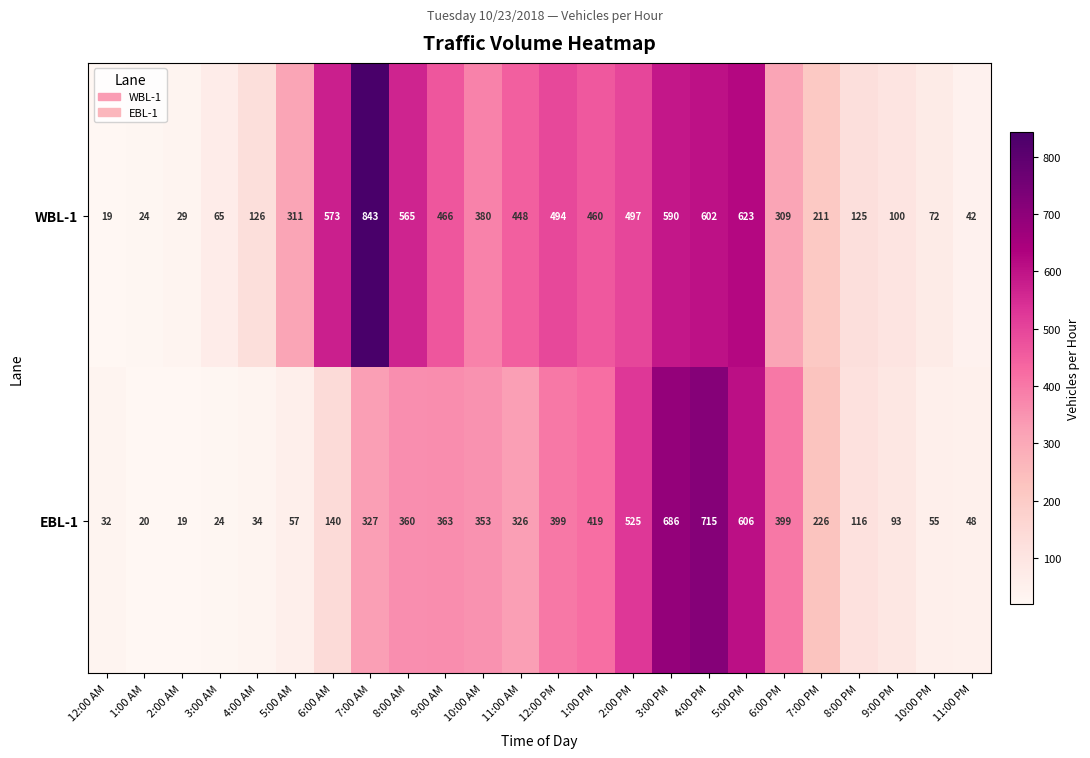

What is the greatest value displayed?

843